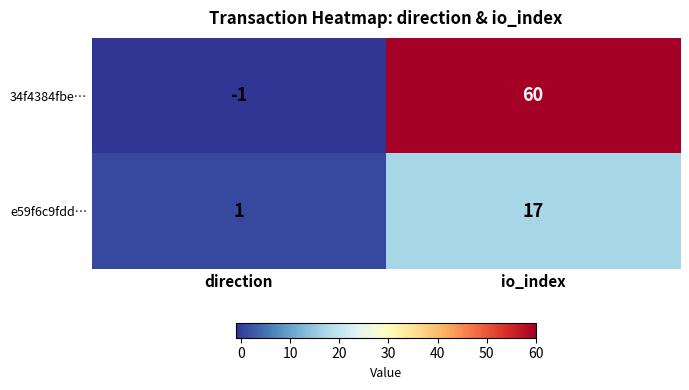

How many data points does each series have?

2